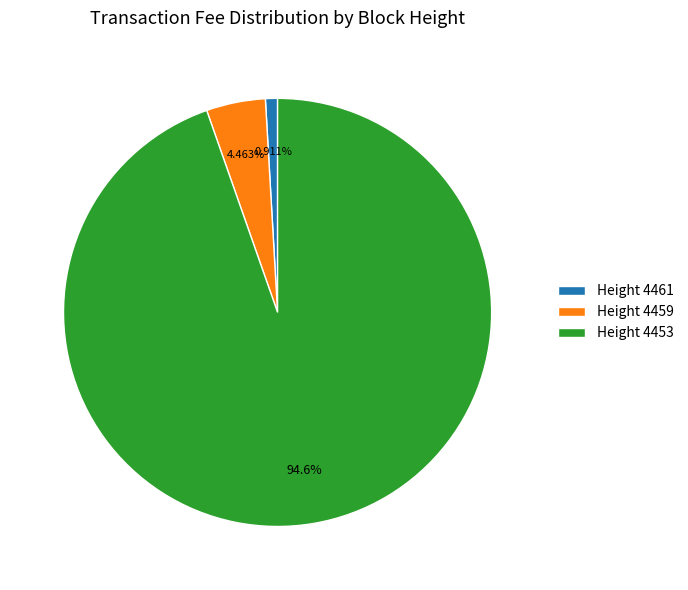

What is the largest slice in the pie chart?

Height 4453